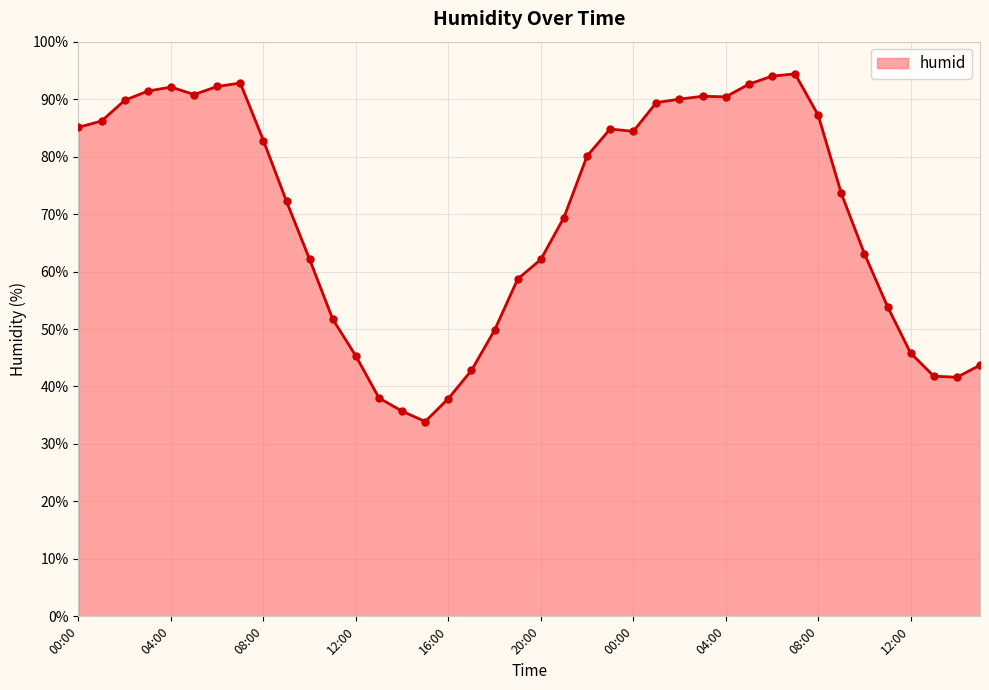

What is the greatest value displayed?

94.4